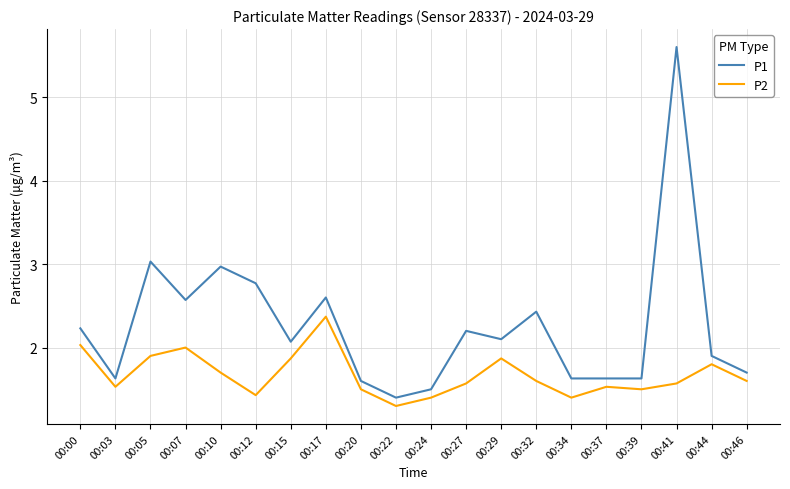

The value of P2 at 00:37 is 2.1. True or false?

False